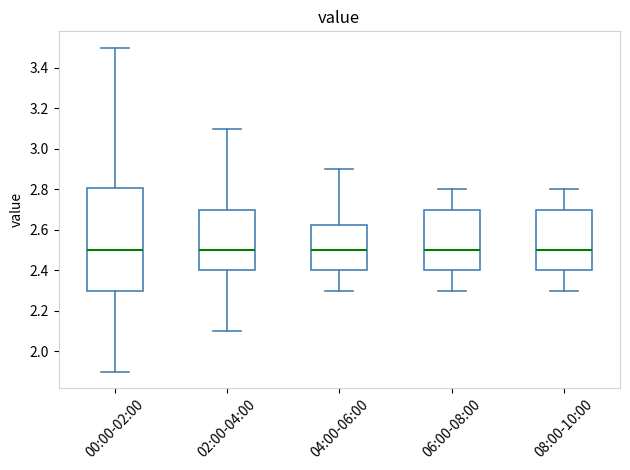

Where is the lower edge of the box for 02:00-04:00 on the y-axis? The values are not printed on the chart, so give them approximately, as read against the axis.

2.40